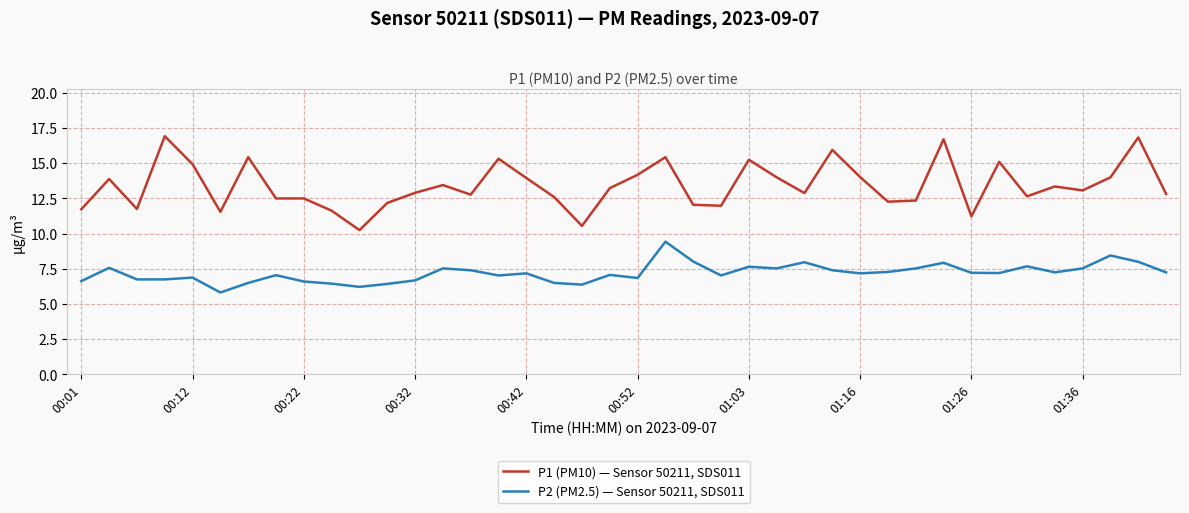

Which series has the largest total across all categories?

P1 (PM10) — Sensor 50211, SDS011